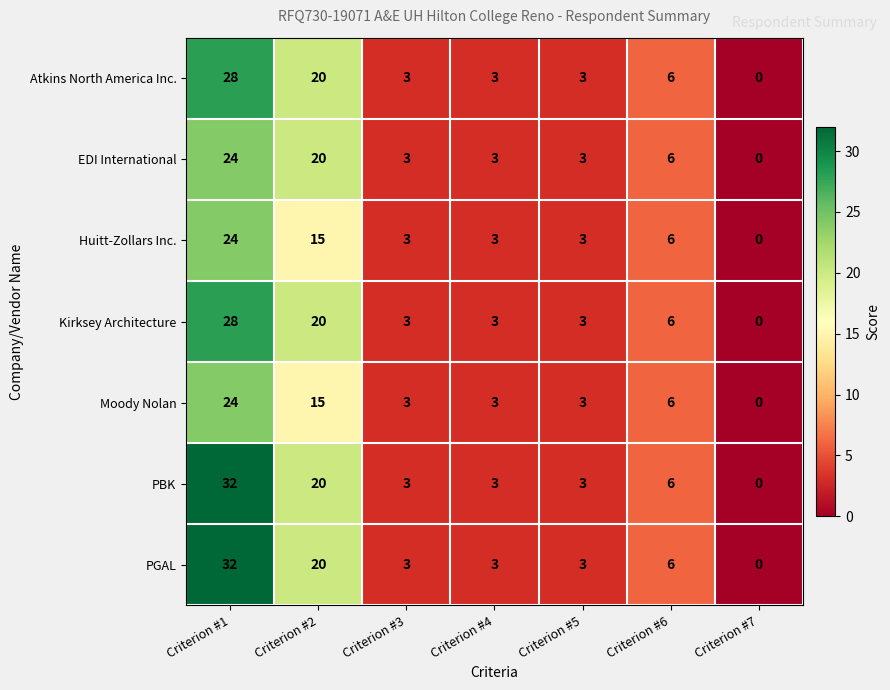

At how many categories does at least one series exceed 22?

1